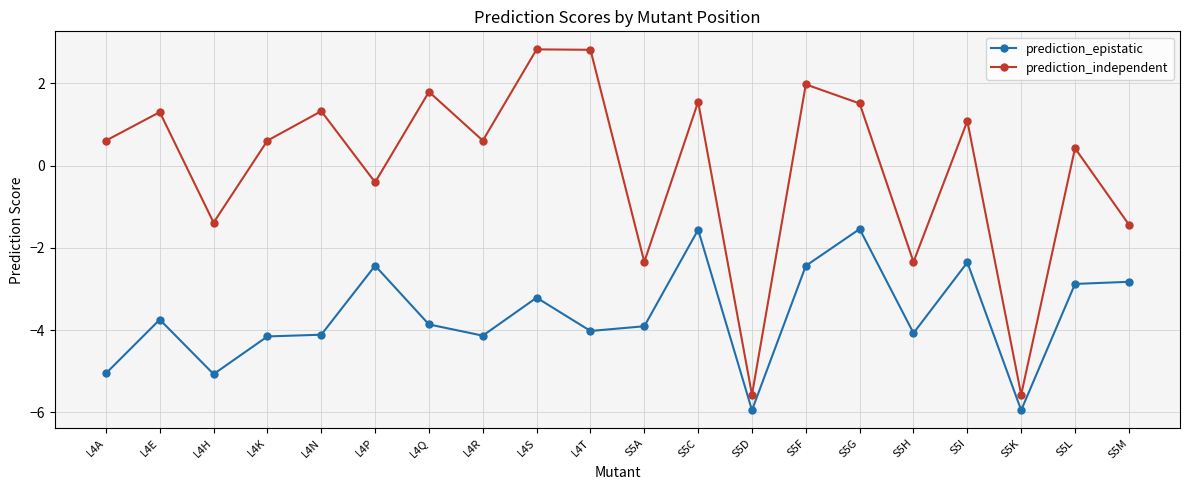

True or false: prediction_epistatic and prediction_independent intersect in this chart.

False